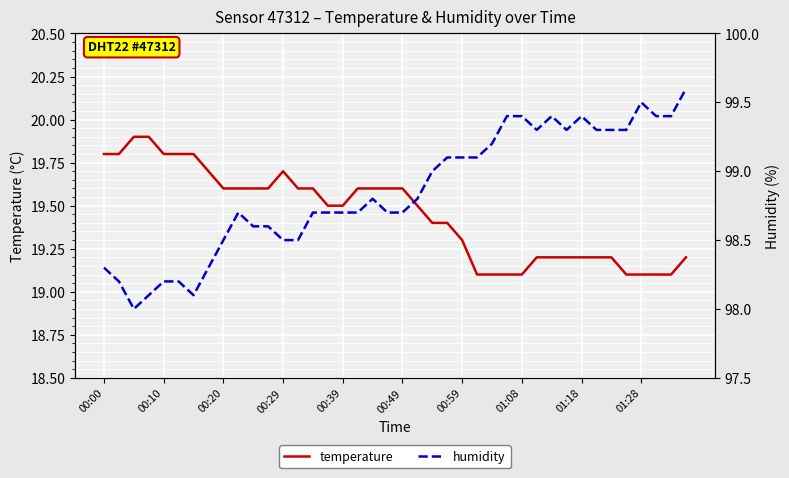

True or false: temperature and humidity cross at least once.

False